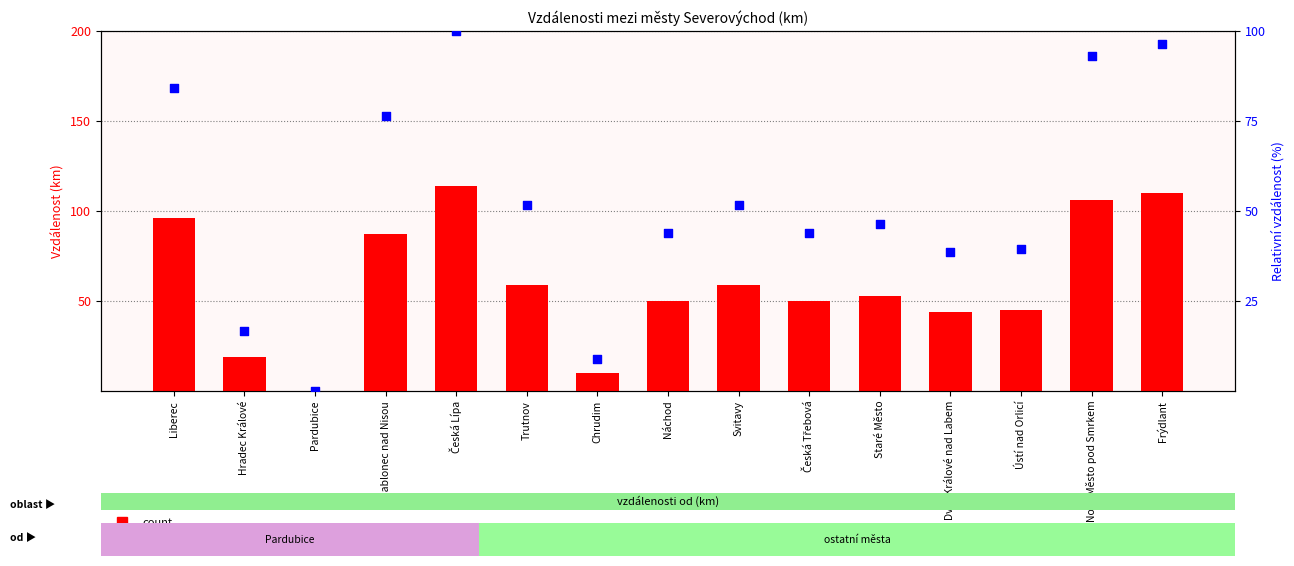

Which series contains the highest Y value?

count